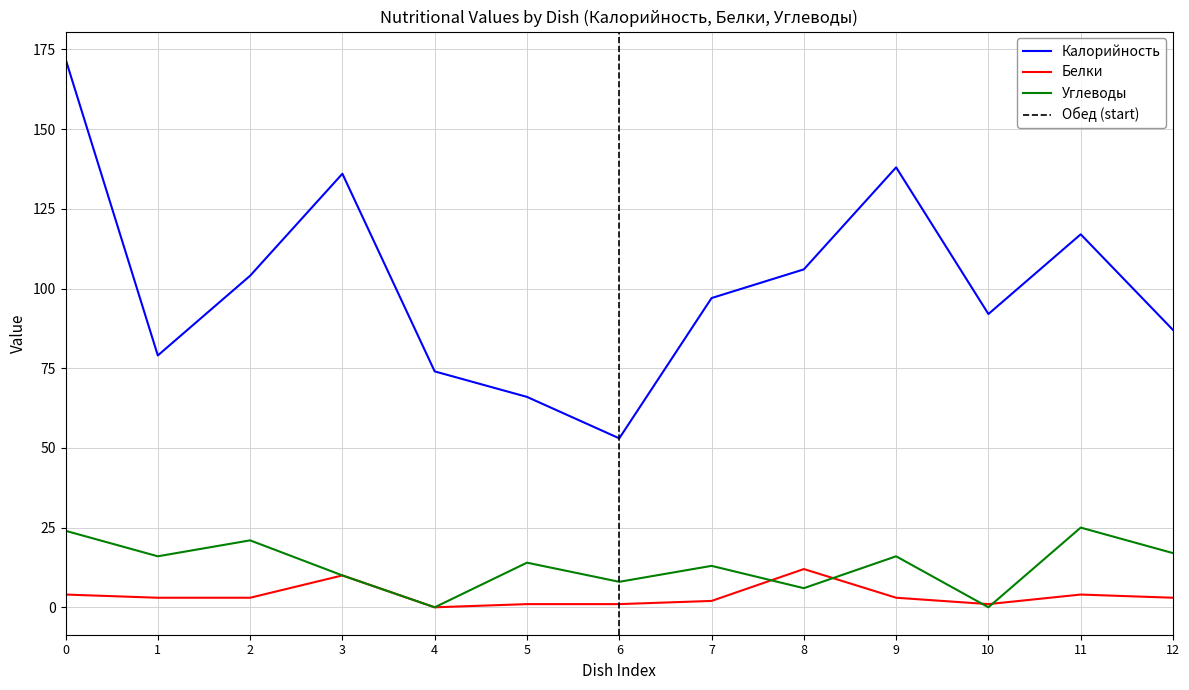

At which label does Калорийность reach its minimum?

6